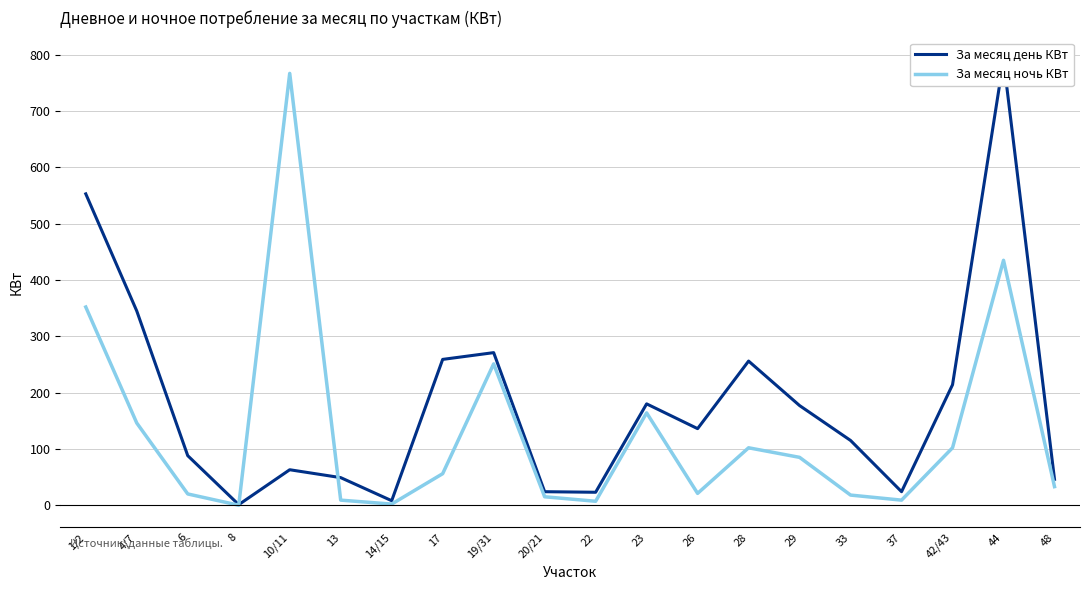

What is the value of the За месяц ночь КВт point at the 3rd from the left?

20